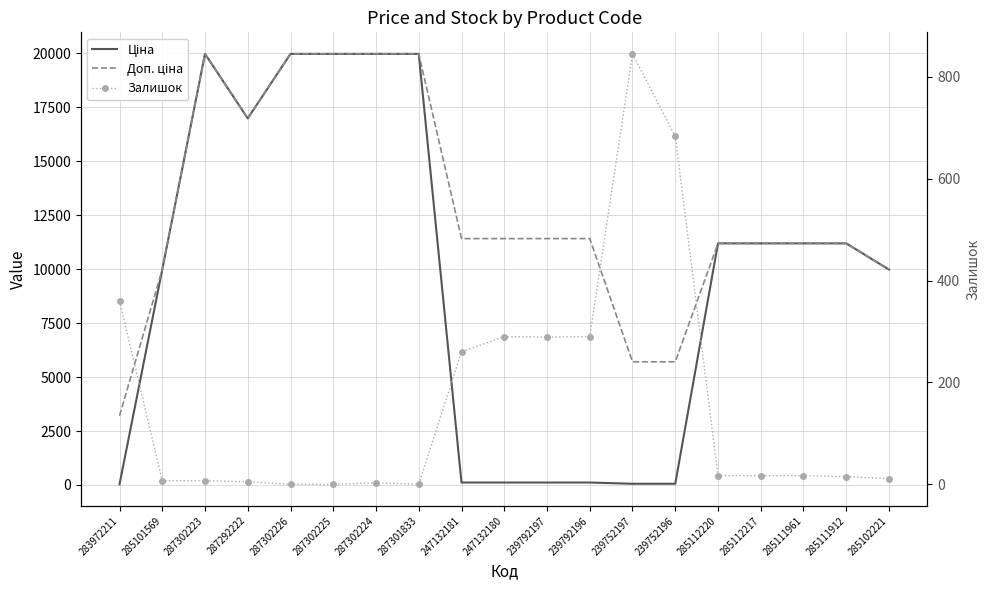

At which category does Залишок reach its first local valley?

287301833